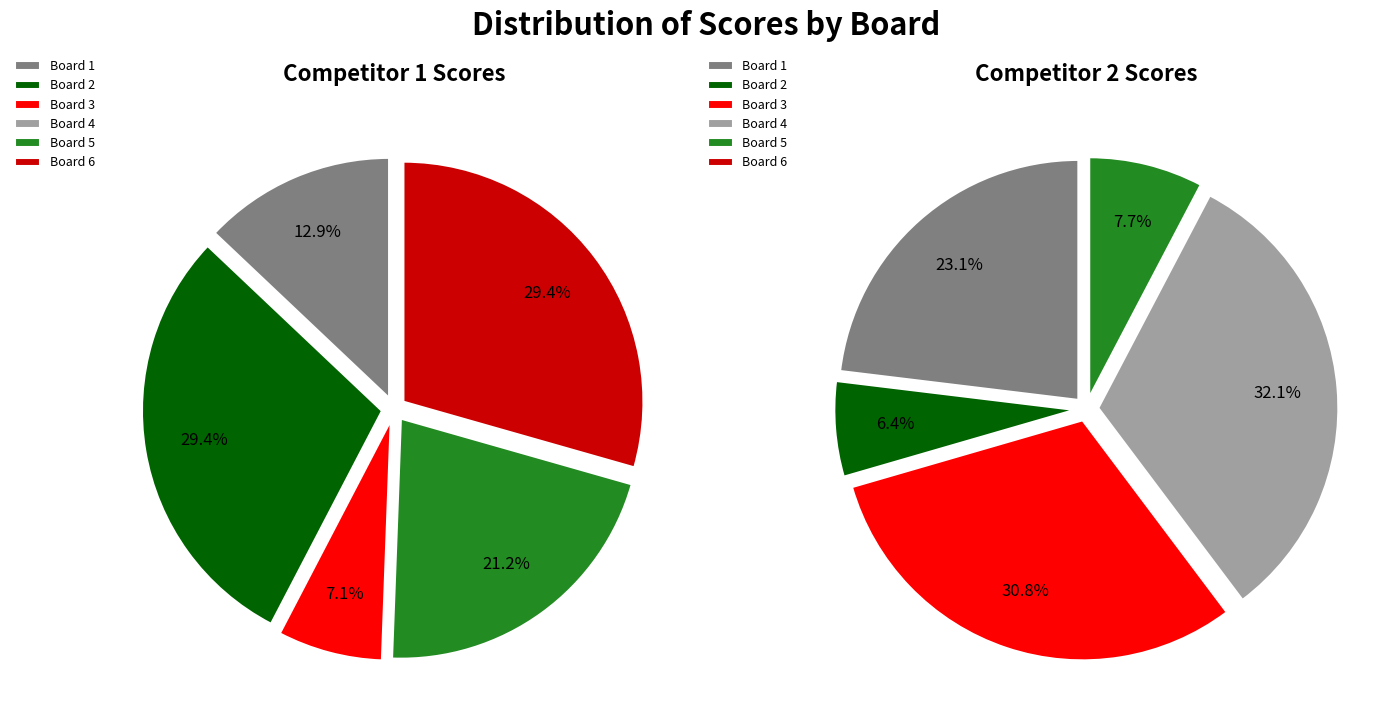

The Board 6 slice represents 29% of the pie. True or false?

True